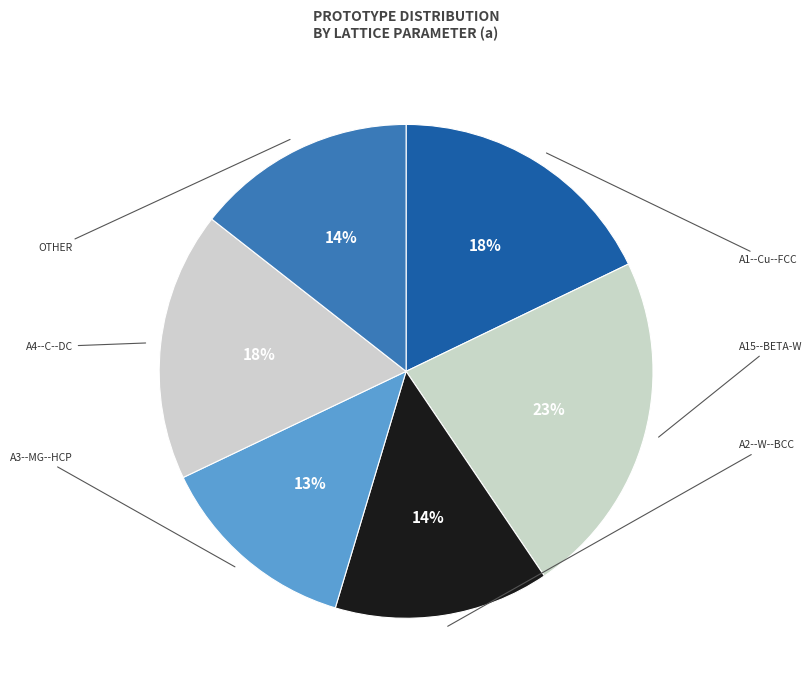

Count the number of slices in the pie.

6